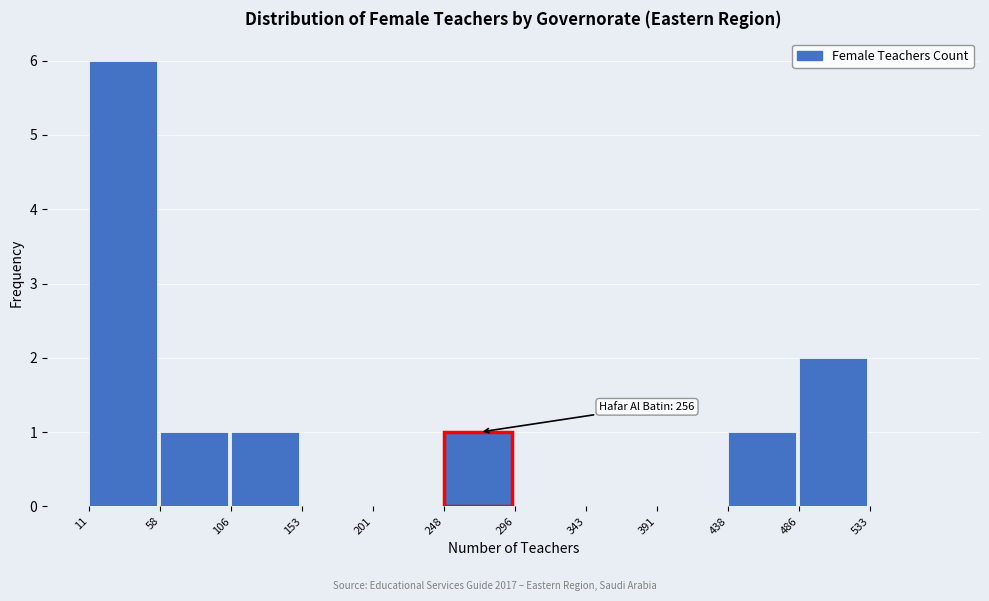

Over which range of the x-axis is the bar tallest?

11.0 to 58.5